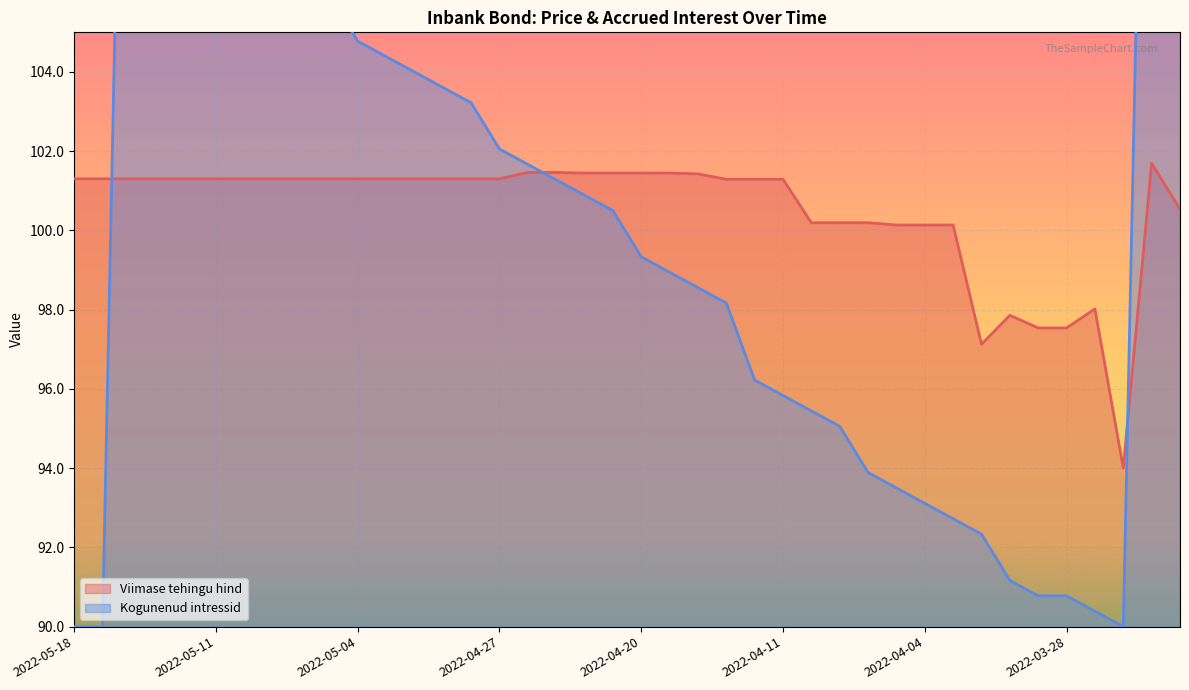

Rank the series by their maximum value, from lowest to highest.

Viimase tehingu hind, Kogunenud intressid